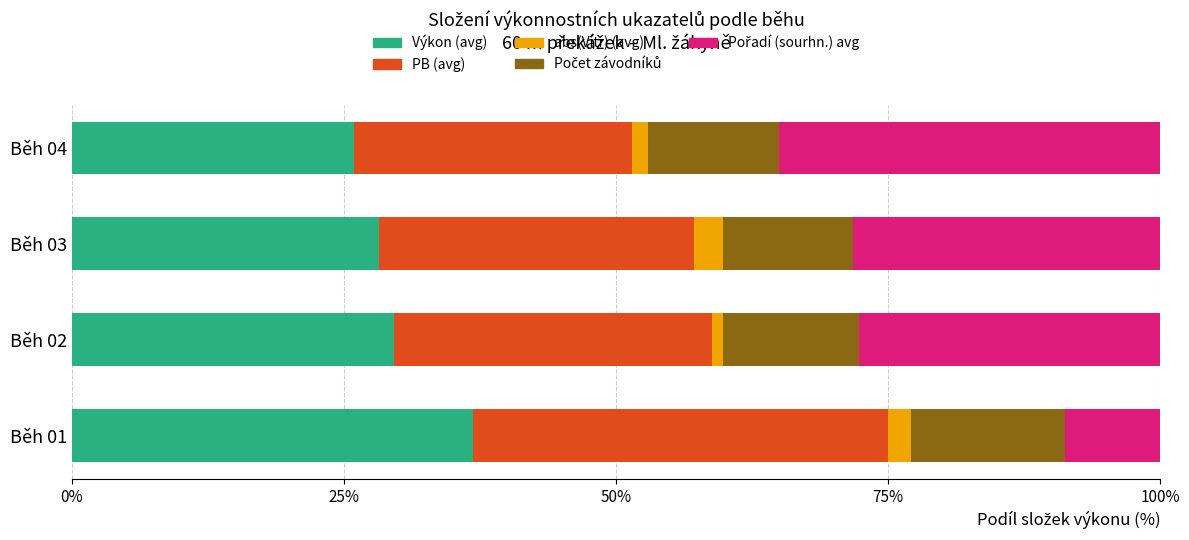

The value of Výkon (avg) at Běh 01 is 50.4. True or false?

False